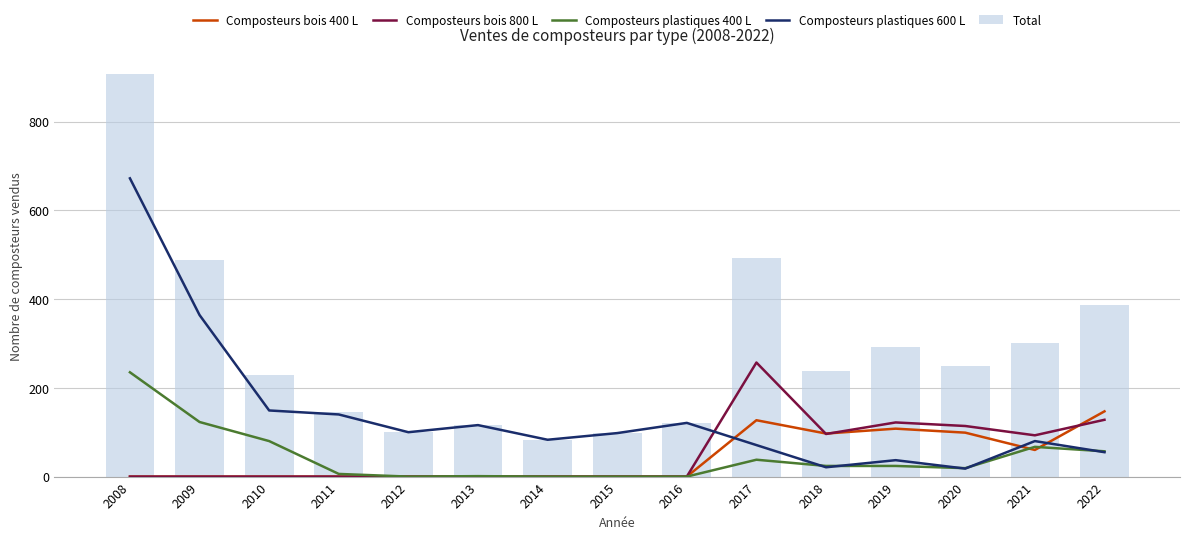

What is the sum of all Composteurs bois 800 L values?

810